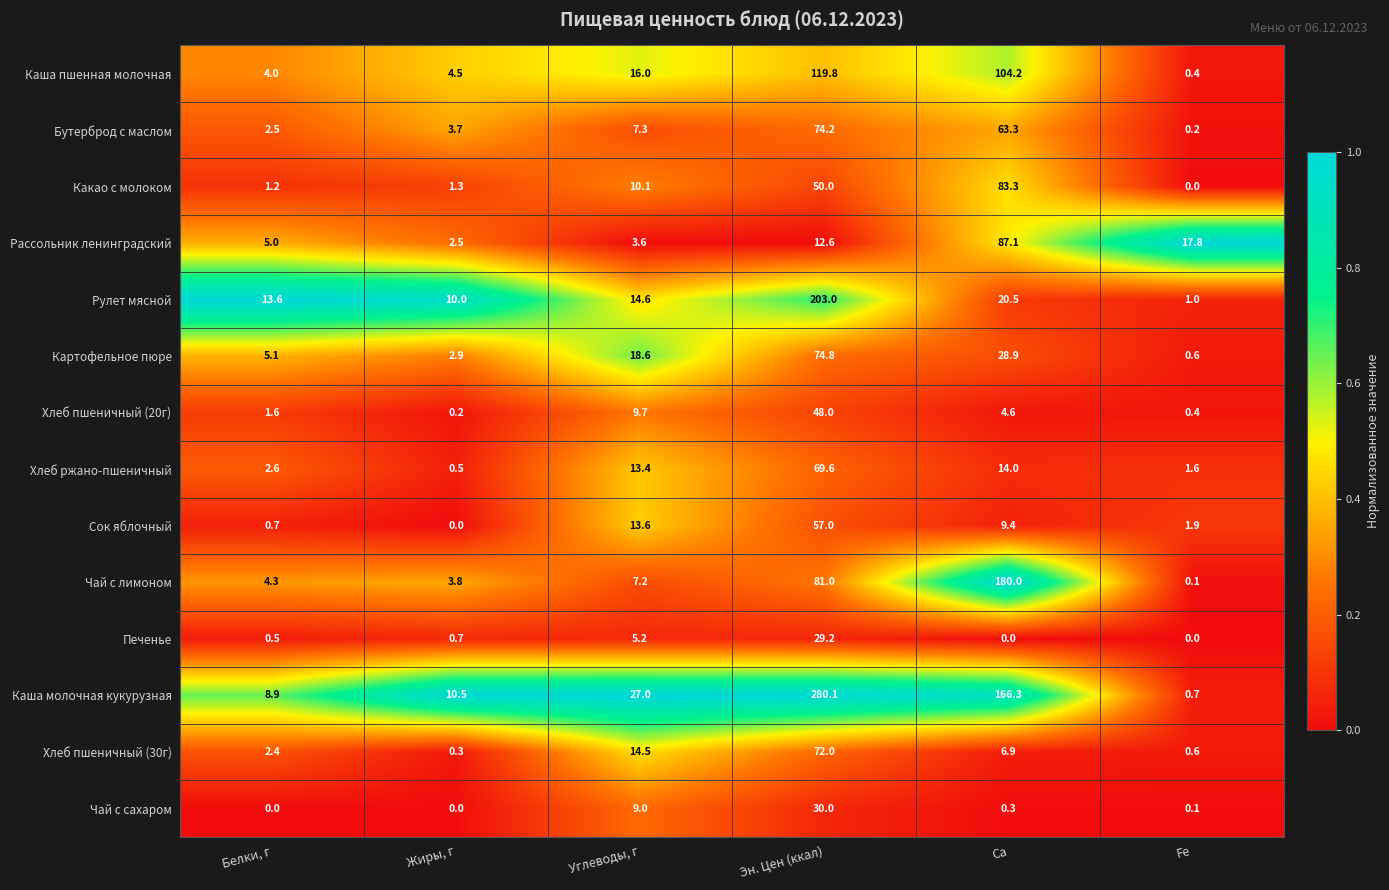

What value does the Каша пшенная молочная series have at Углеводы, г?

16.0